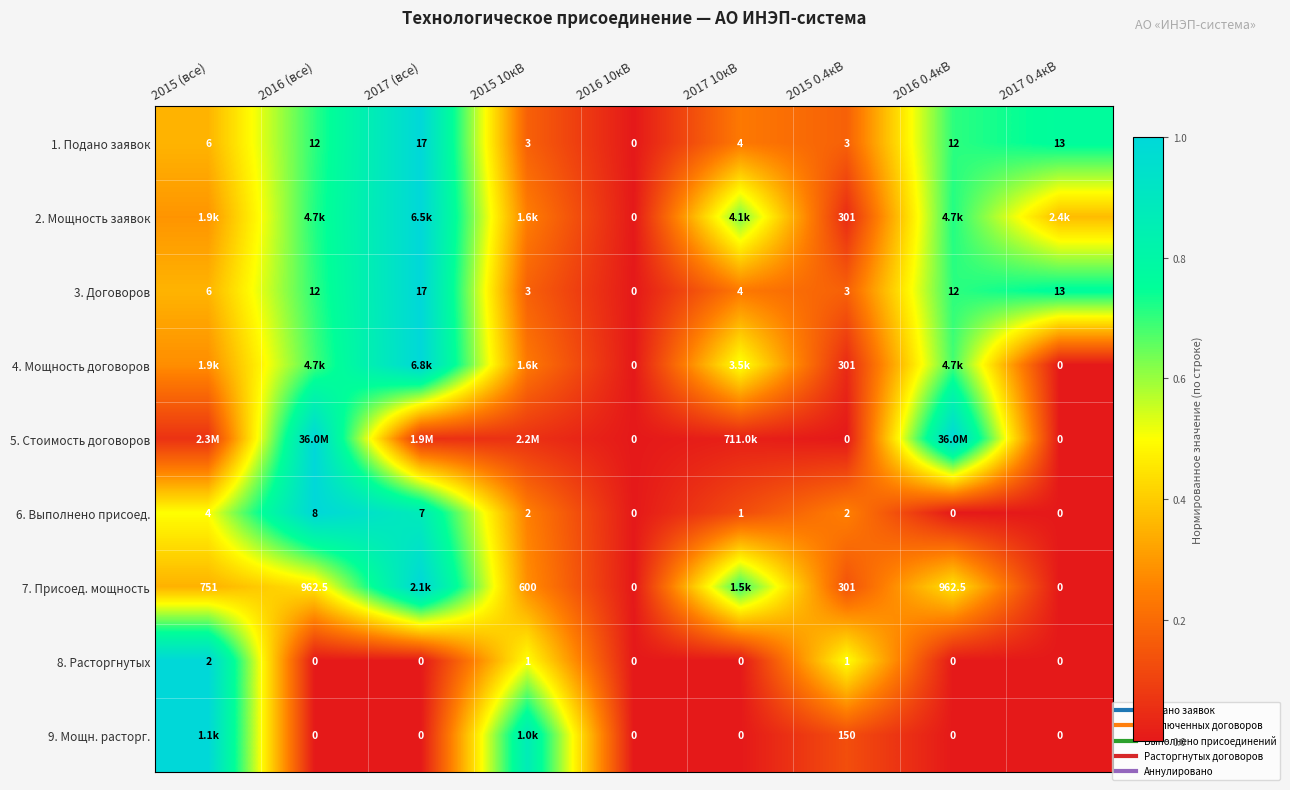

Is it true that 6. Выполнено присоед. equals 0.0 at 2016 0.4кВ?

True